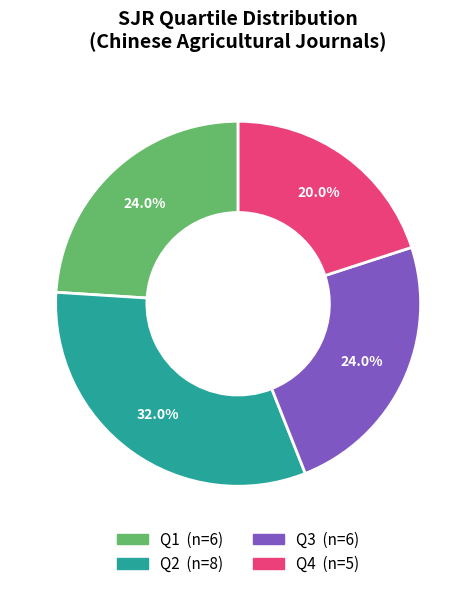

What is the smallest slice in the pie chart?

Q4